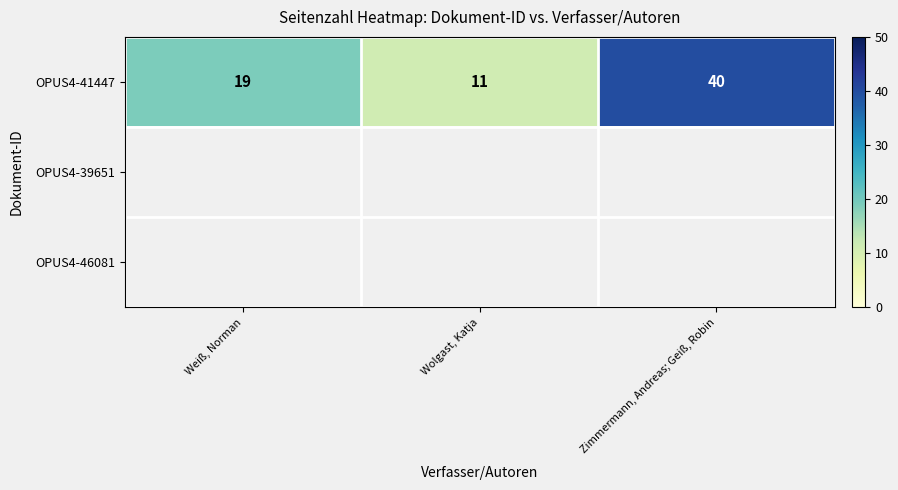

What value does the OPUS4-41447 series have at Weiß, Norman, to the nearest 5?

20